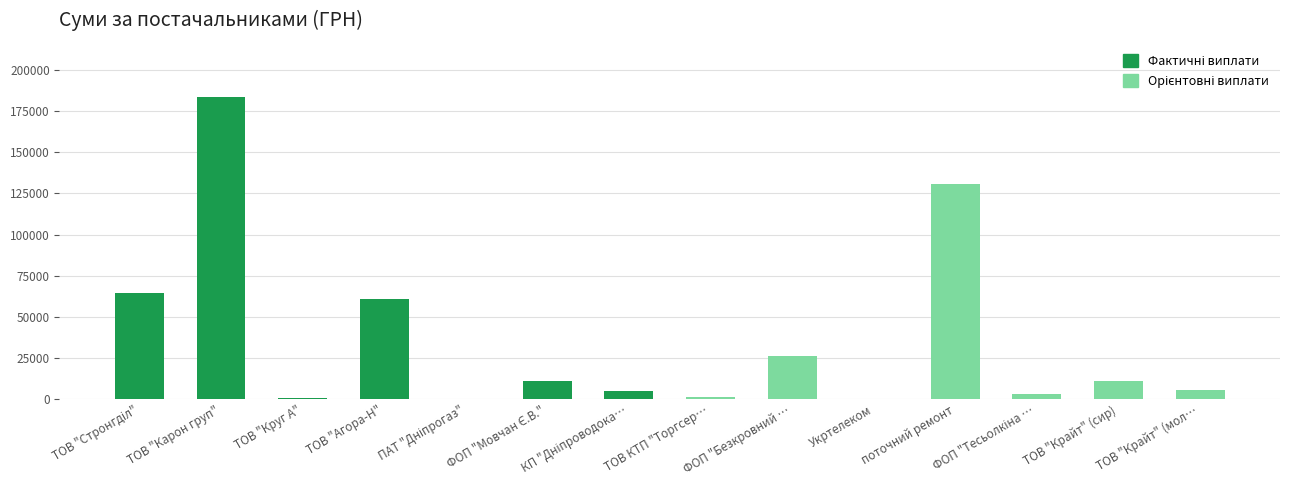

What is the minimum value for Фактичні виплати?

179.0